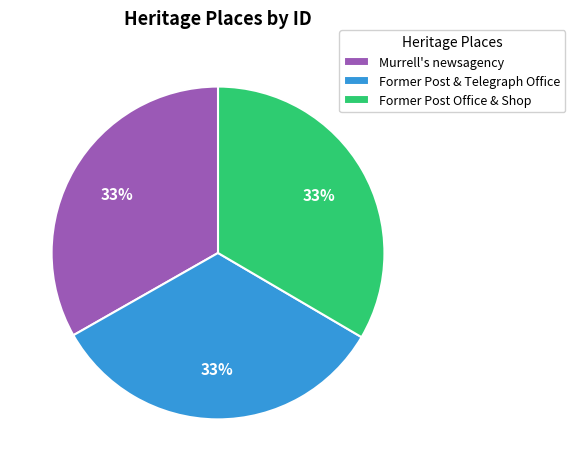

Does Former Post & Telegraph Office represent more than half of the total?

No